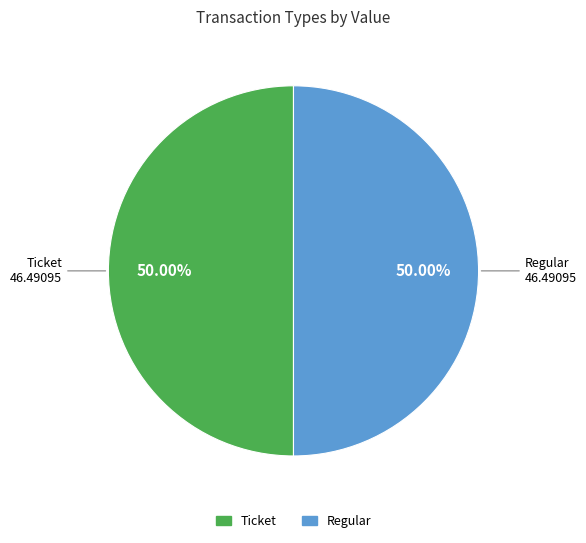

Approximately how many times larger is the value at Ticket compared to Regular?

1.0